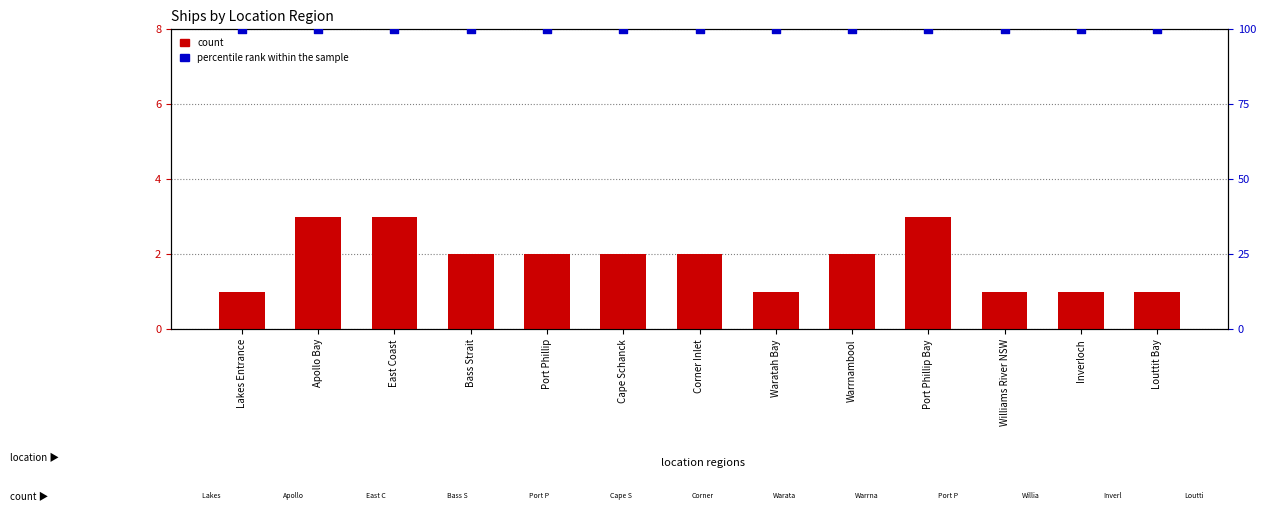

Is the value of percentile rank within the sample at Port Phillip greater than the value of count at East Coast?

Yes